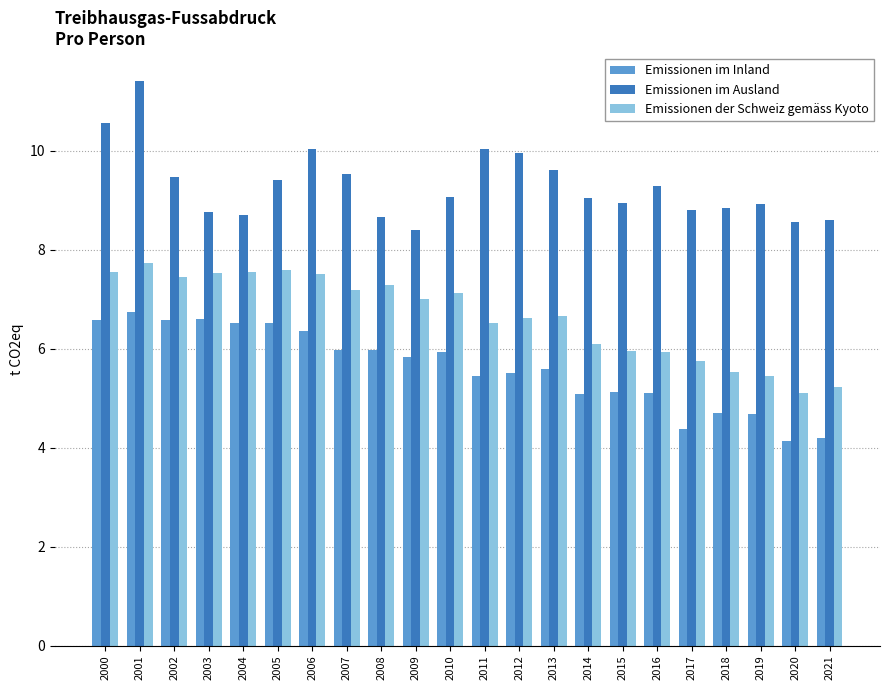

At how many categories does at least one series exceed 4?

22